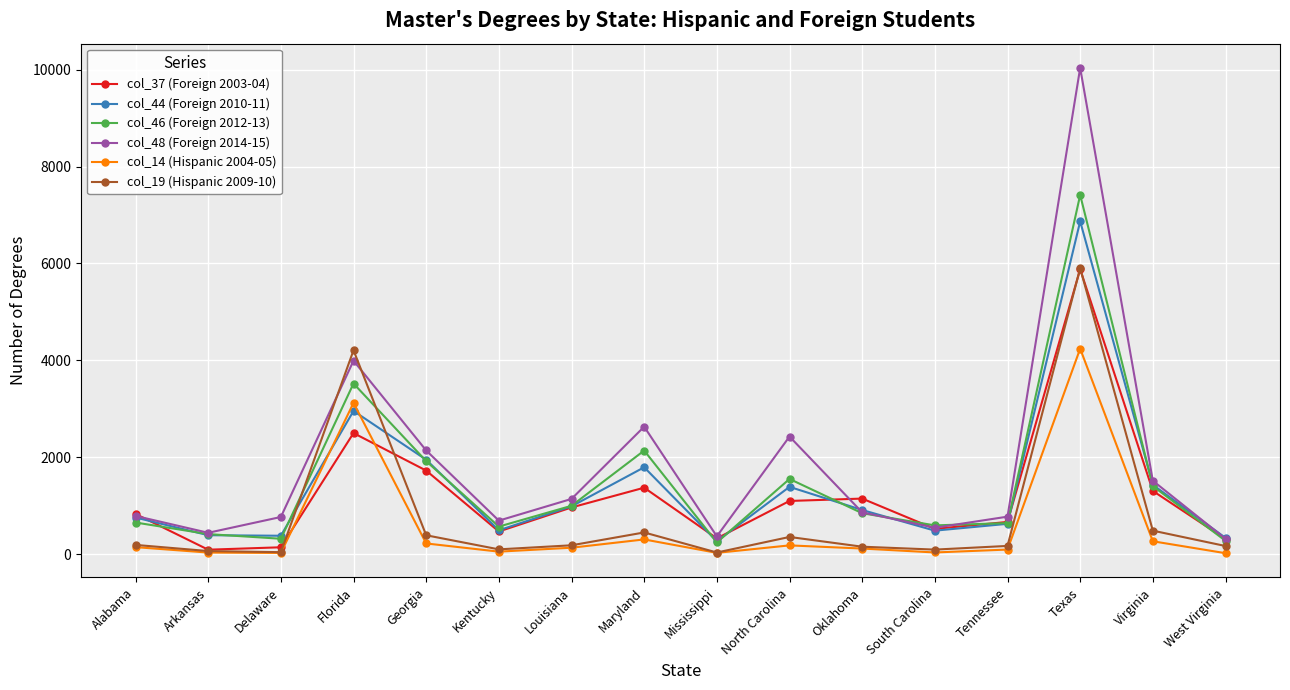

Which series has the largest range (max minus min)?

col_48 (Foreign 2014-15)